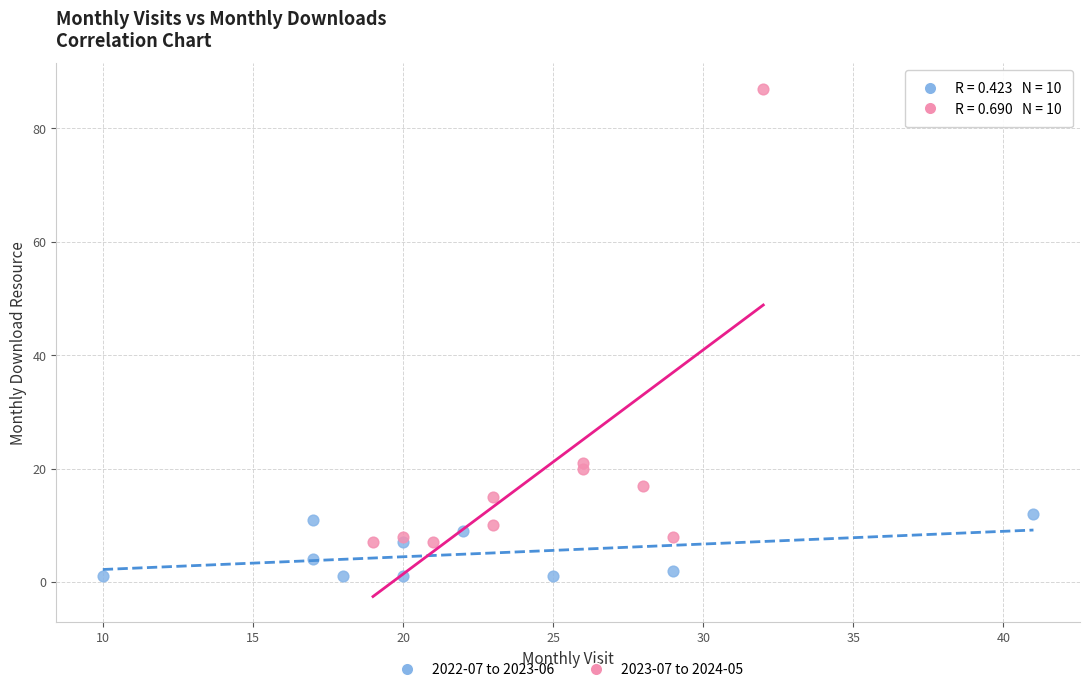

Which series has the largest Y range (max minus min)?

2023-07 to 2024-05